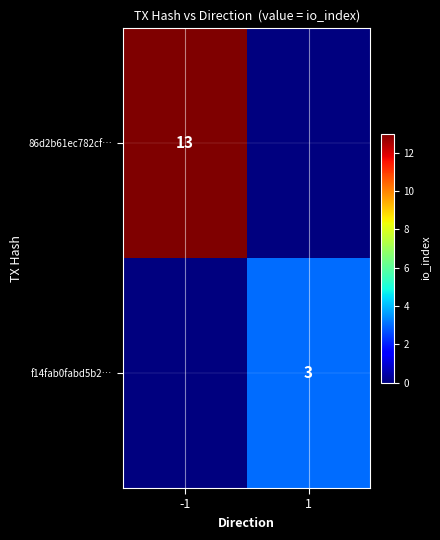

What is the difference between the highest and lowest values at -1?

13